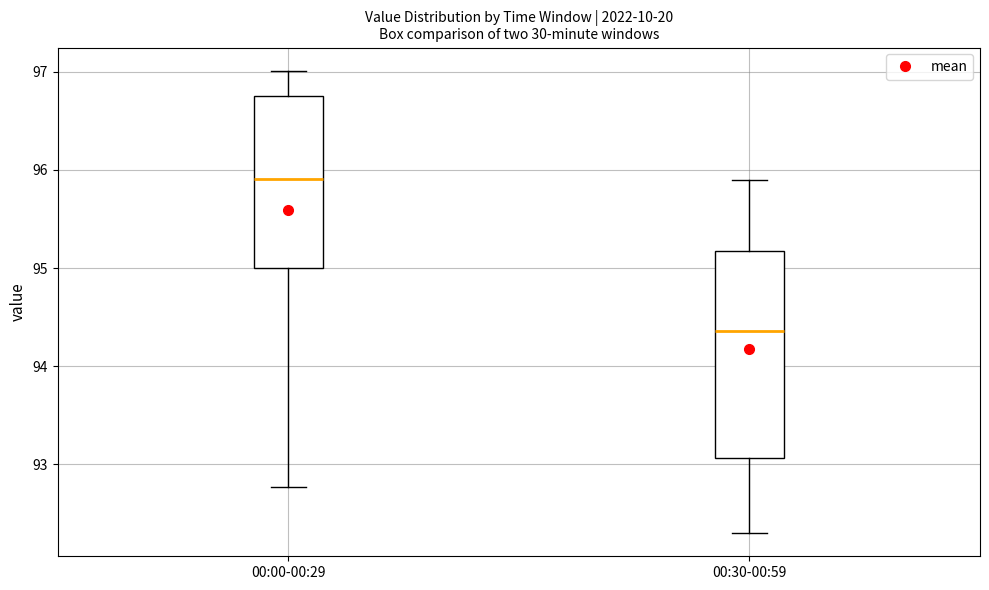

Reading left to right, read every box against the y-axis: the position of its median line, the range the box covers, and the ends of its whiskers. The values are not printed on the chart, so give them approximately, as read against the axis.

00:00-00:29: median 95.9, box 95.0 to 96.8, whiskers 92.8 to 97.0
00:30-00:59: median 94.4, box 93.1 to 95.2, whiskers 92.3 to 95.9